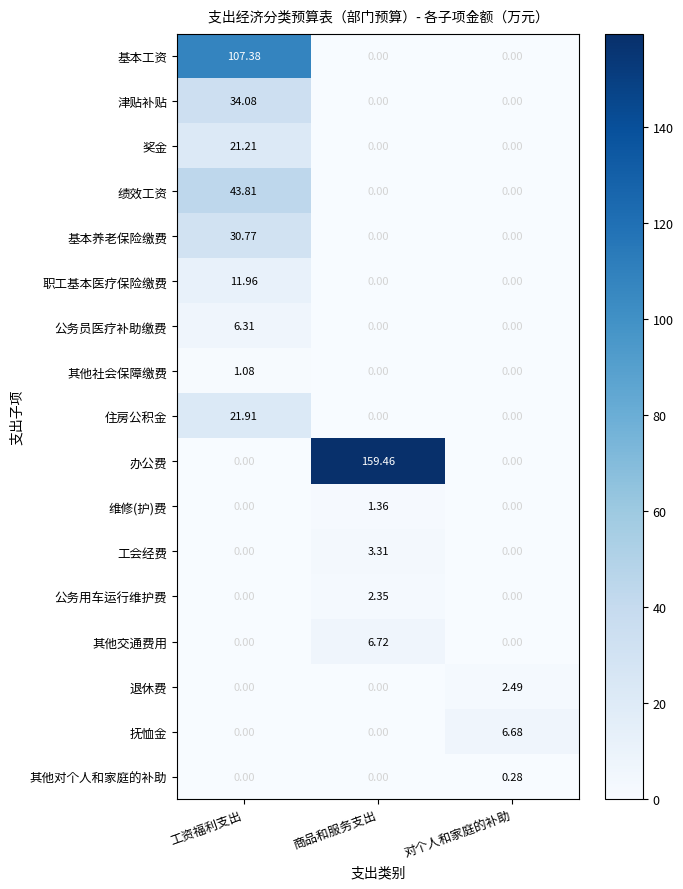

List the series in order of their peak value, highest first.

办公费, 基本工资, 绩效工资, 津贴补贴, 基本养老保险缴费, 住房公积金, 奖金, 职工基本医疗保险缴费, 其他交通费用, 抚恤金, 公务员医疗补助缴费, 工会经费, 退休费, 公务用车运行维护费, 维修(护)费, 其他社会保障缴费, 其他对个人和家庭的补助